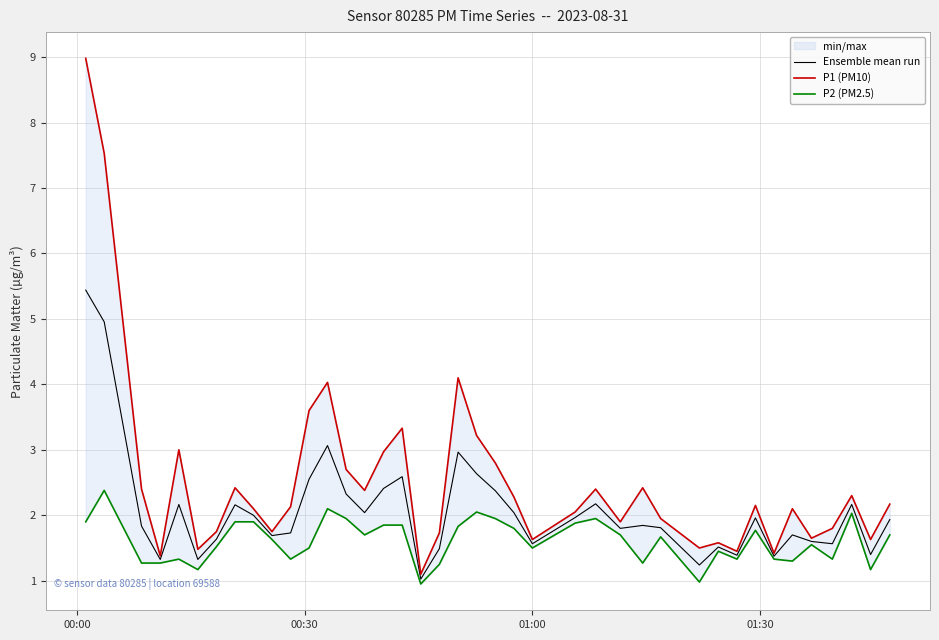

What is the minimum value for Ensemble mean run?

1.0